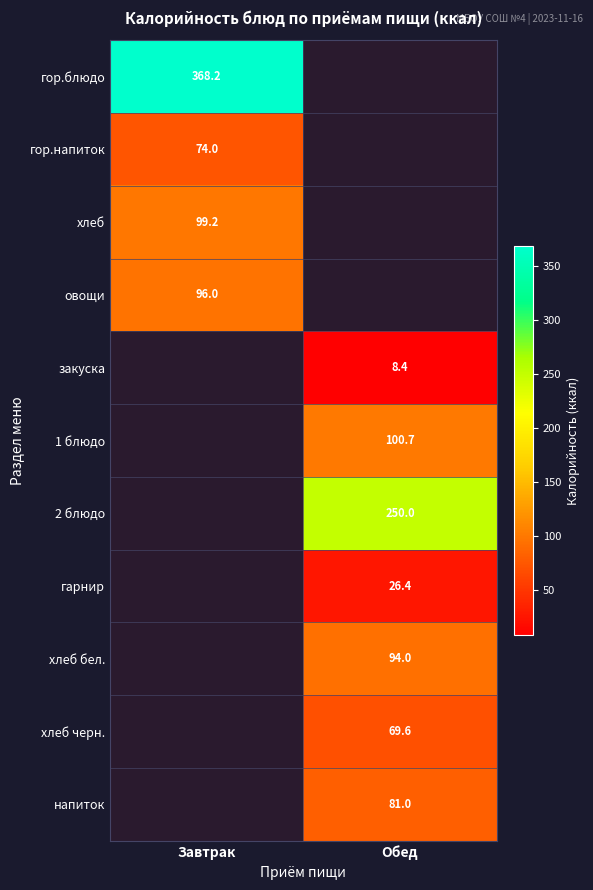

What is the smallest value displayed?

8.4